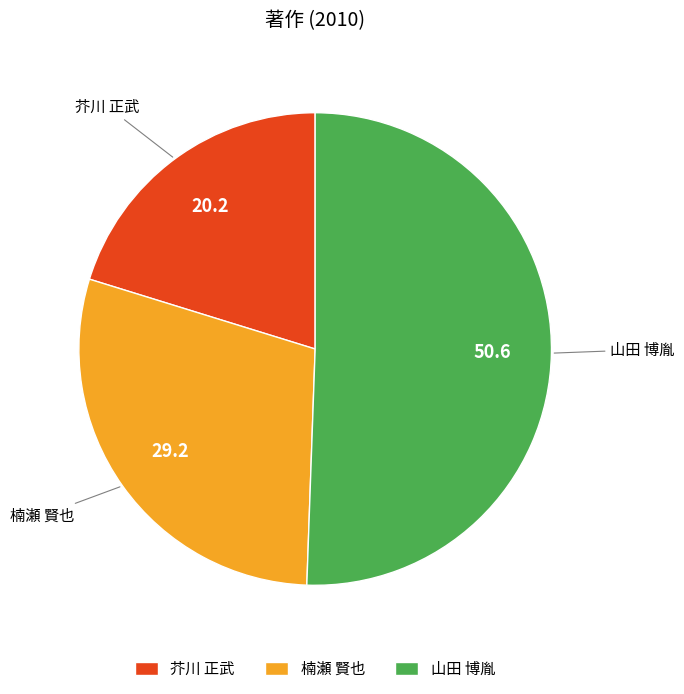

Count the number of slices in the pie.

3